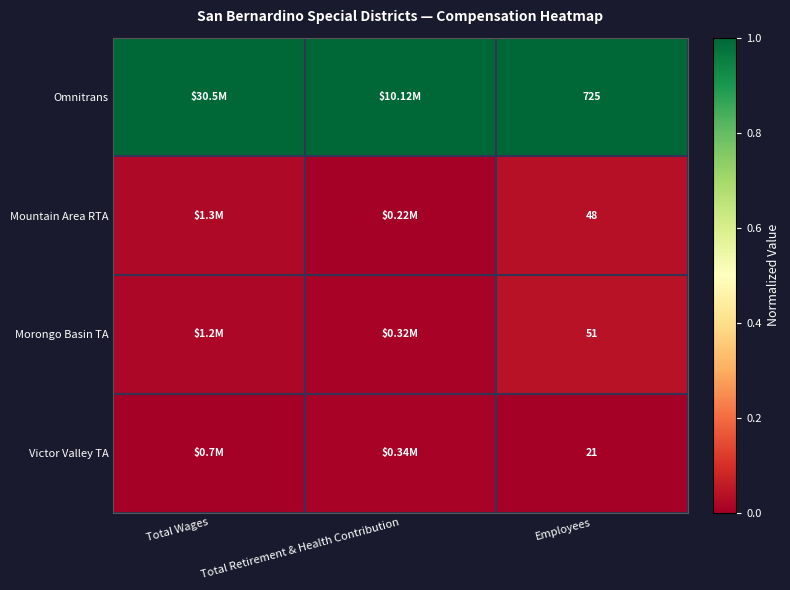

Rank the series at Employees from highest to lowest value.

Omnitrans, Morongo Basin TA, Mountain Area RTA, Victor Valley TA